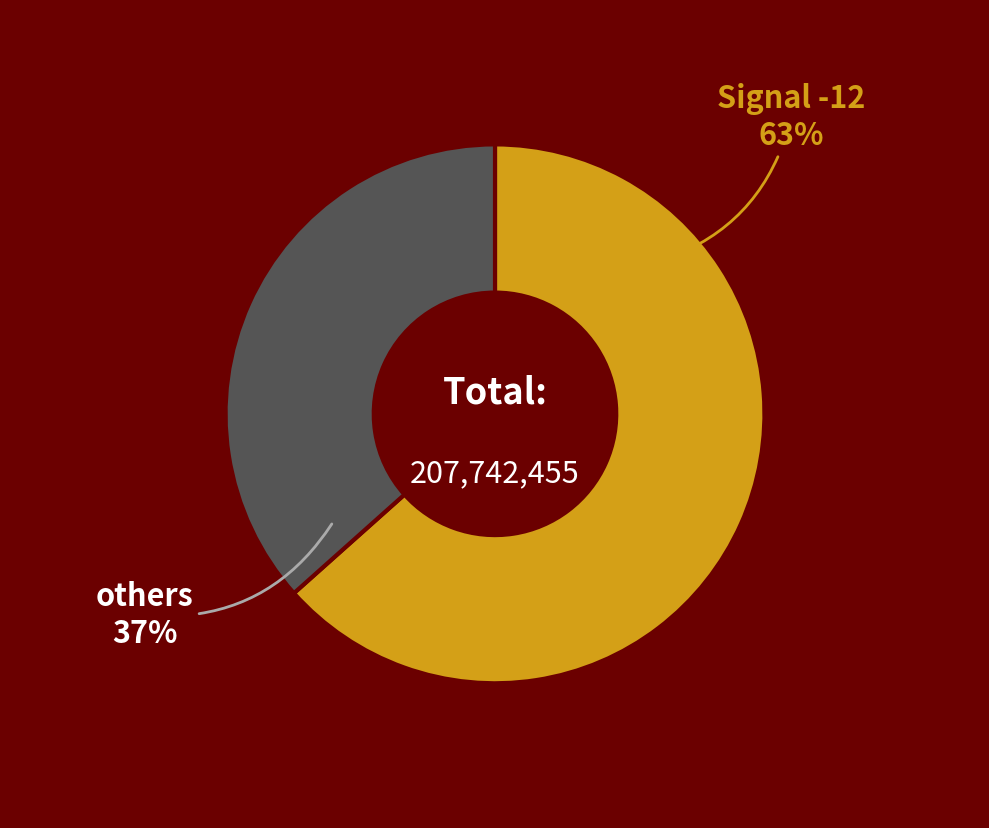

True or false: Signal -12 accounts for 73% of the total.

False